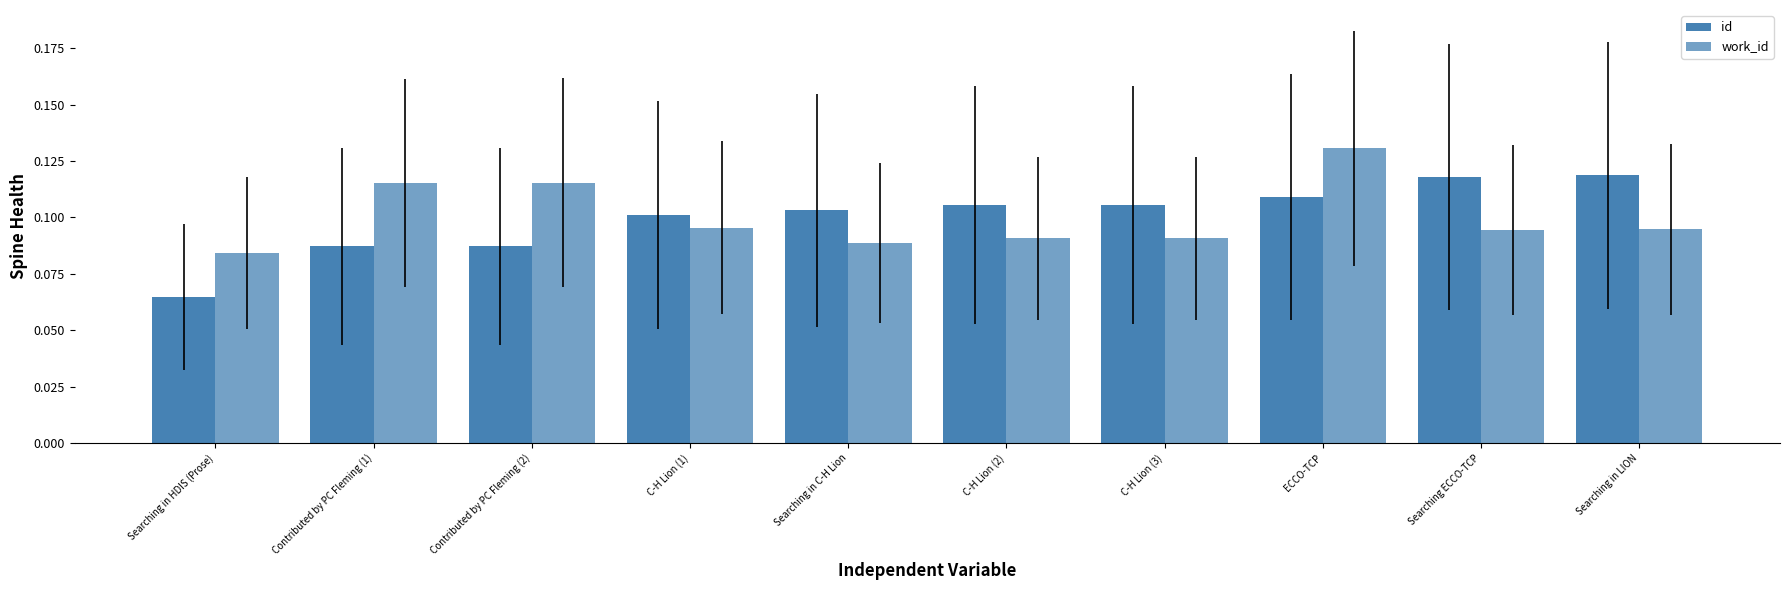

How many groups of bars are there?

10